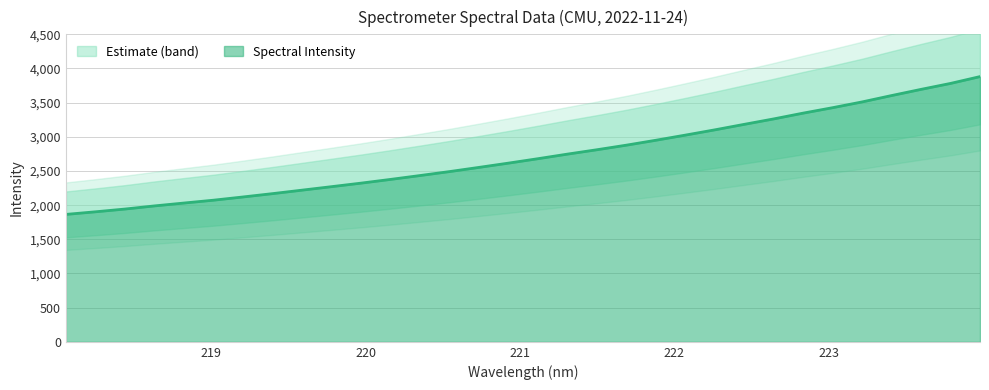

What is the greatest value displayed?

3881.4